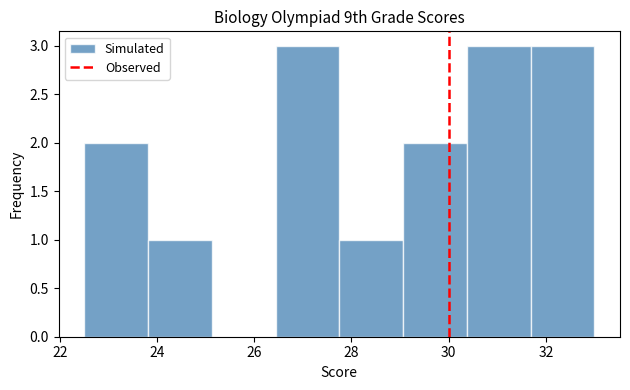

Reading left to right, list every bar in this chart as the range it spans on the x-axis followed by its height. Neither the bar edges nor the heights are printed on the chart, so give them approximately, as read against the axes.

22.6 to 23.8: 2
23.8 to 25.2: 1
25.2 to 26.4: 0
26.4 to 27.8: 3
27.8 to 29.0: 1
29.0 to 30.4: 2
30.4 to 31.6: 3
31.6 to 33.0: 3